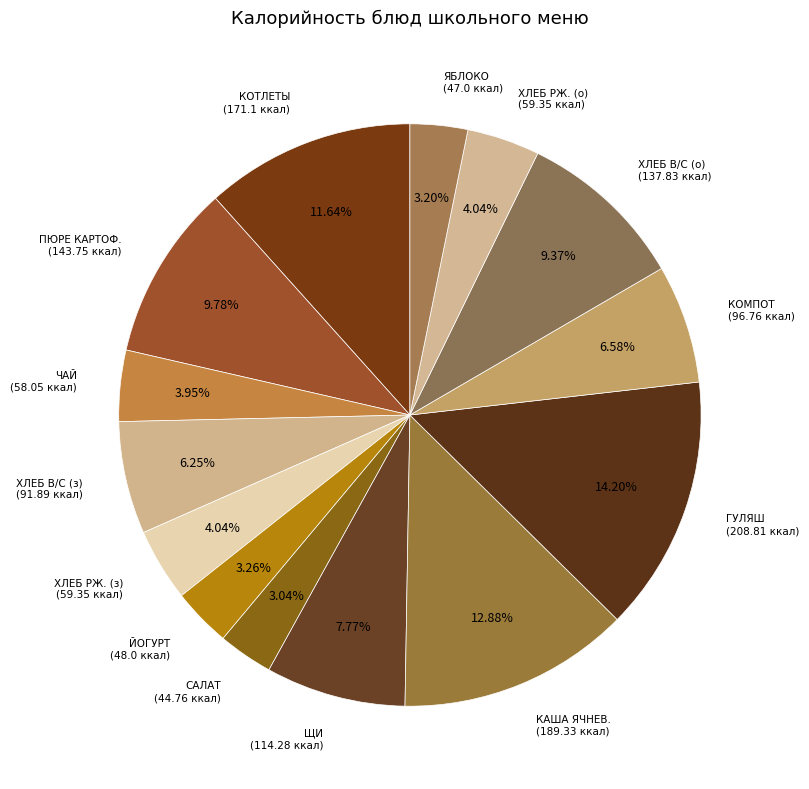

How many segments does this pie chart have?

14